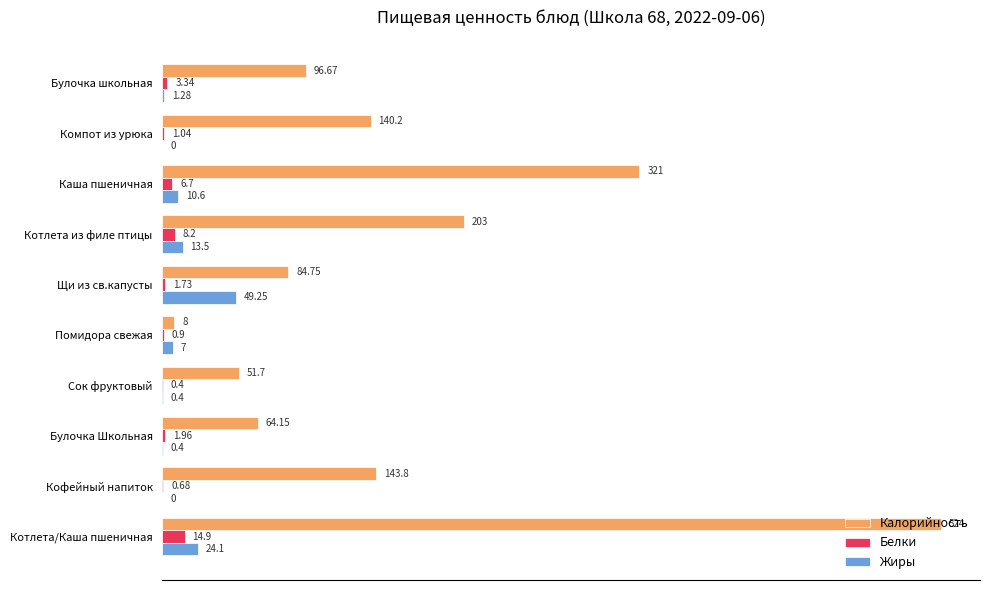

Which series changed the most between Помидора свежая and Булочка школьная?

Калорийность